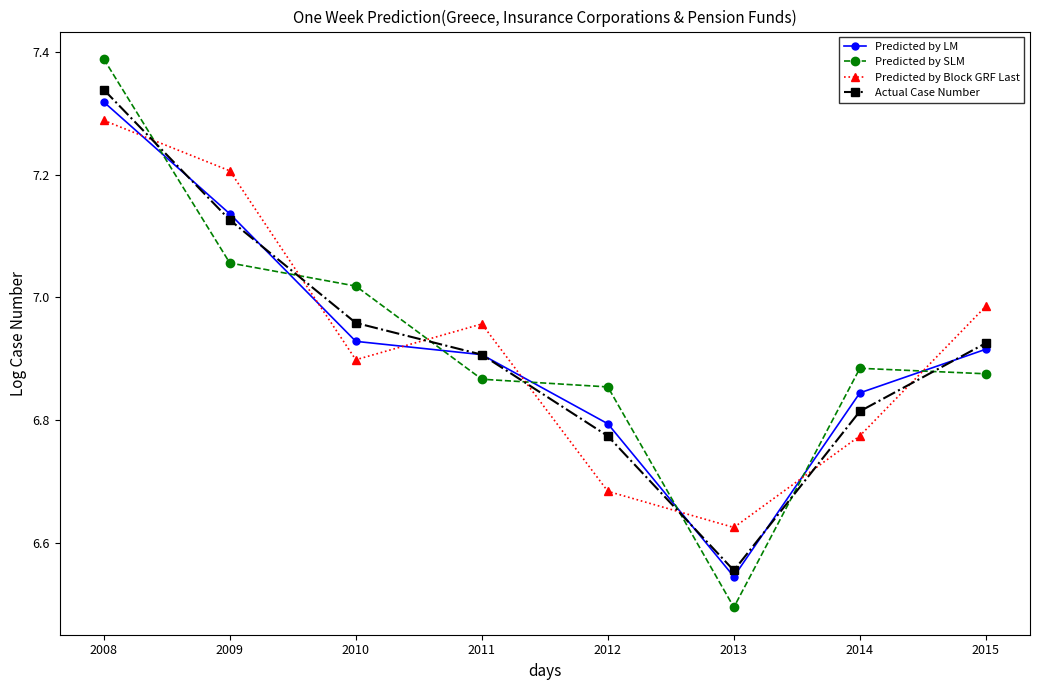

What is the sum of all Predicted by LM values?

55.4